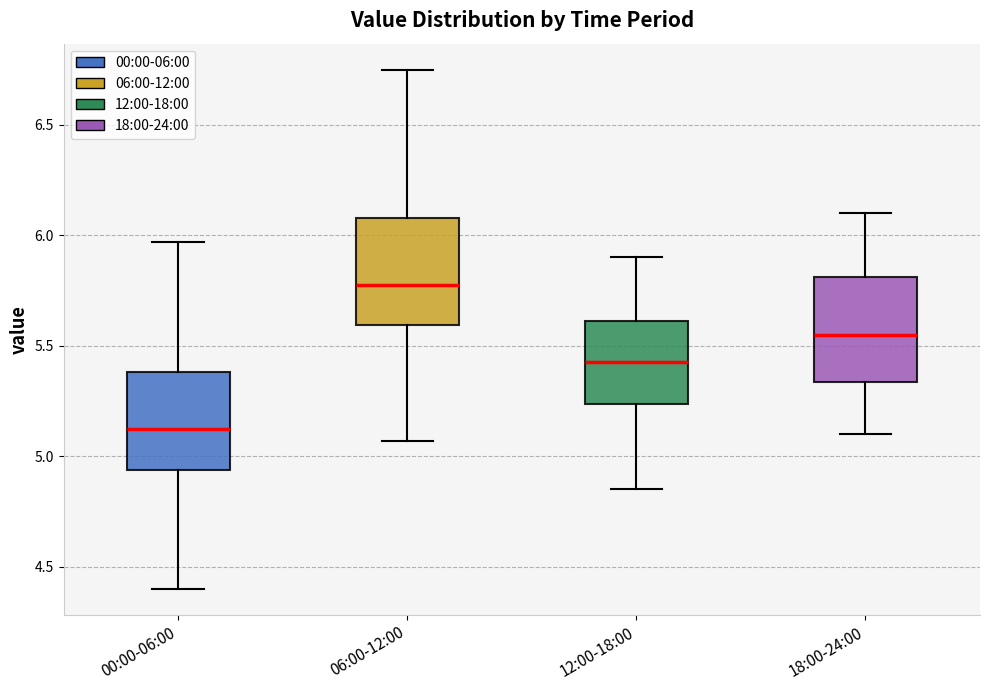

Reading left to right, read every box against the y-axis: the position of its median line, the range the box covers, and the ends of its whiskers. The values are not printed on the chart, so give them approximately, as read against the axis.

00:00-06:00: median 5.15, box 4.95 to 5.40, whiskers 4.40 to 5.95
06:00-12:00: median 5.80, box 5.60 to 6.10, whiskers 5.05 to 6.75
12:00-18:00: median 5.45, box 5.25 to 5.60, whiskers 4.85 to 5.90
18:00-24:00: median 5.55, box 5.35 to 5.80, whiskers 5.10 to 6.10